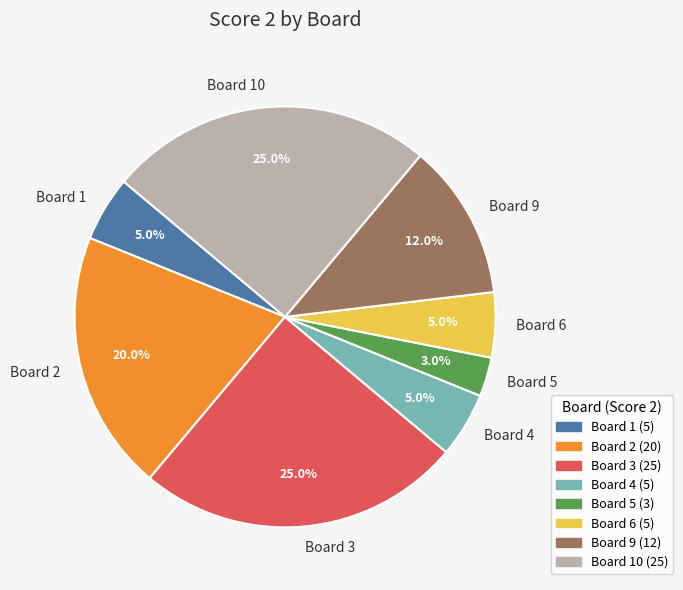

What is the smallest slice in the pie chart?

Board 5